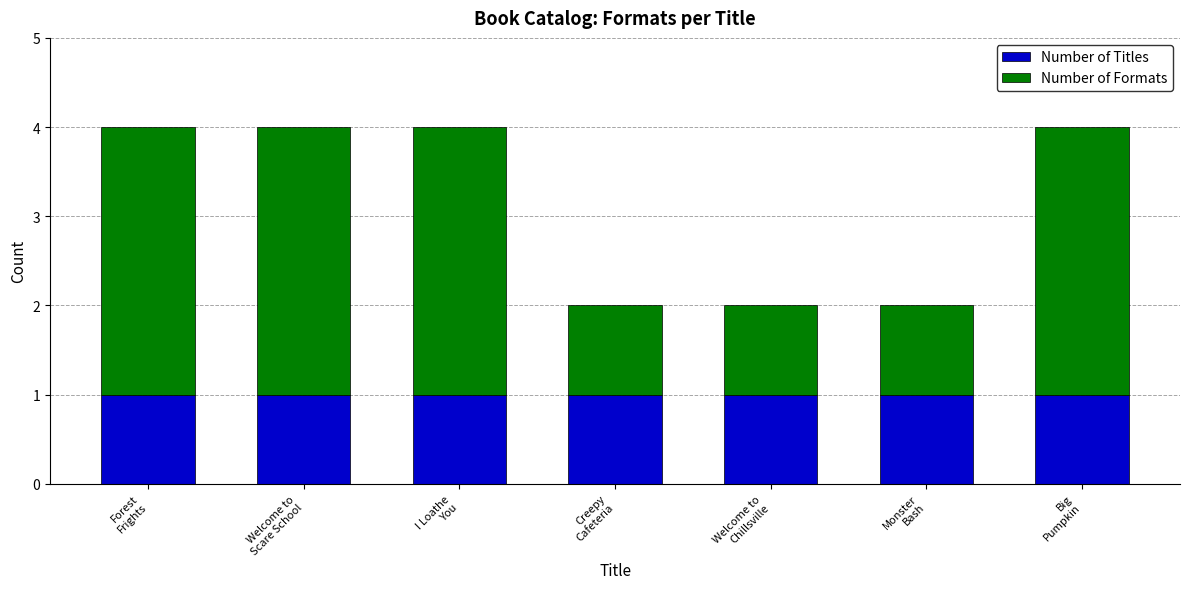

How many distinct data groups are displayed?

2